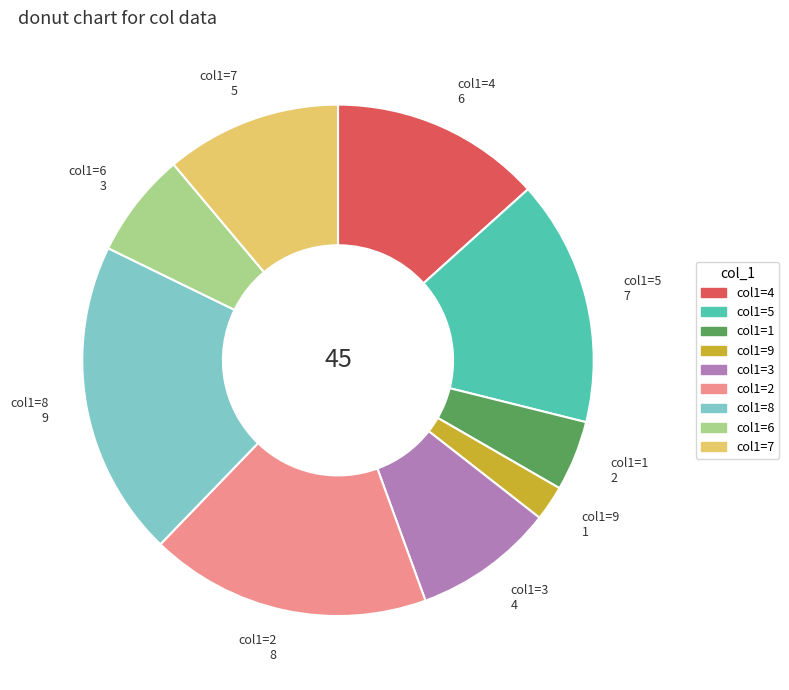

Approximately how many times larger is the value at col1=1 compared to col1=5?

0.3